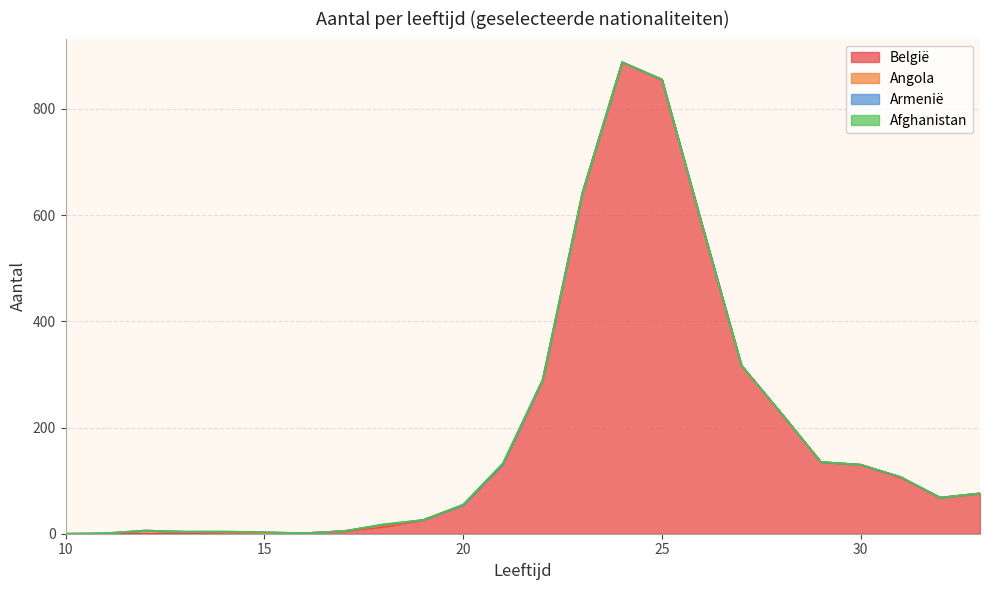

List the series in order of their peak value, lowest first.

Armenië, Afghanistan, Angola, België